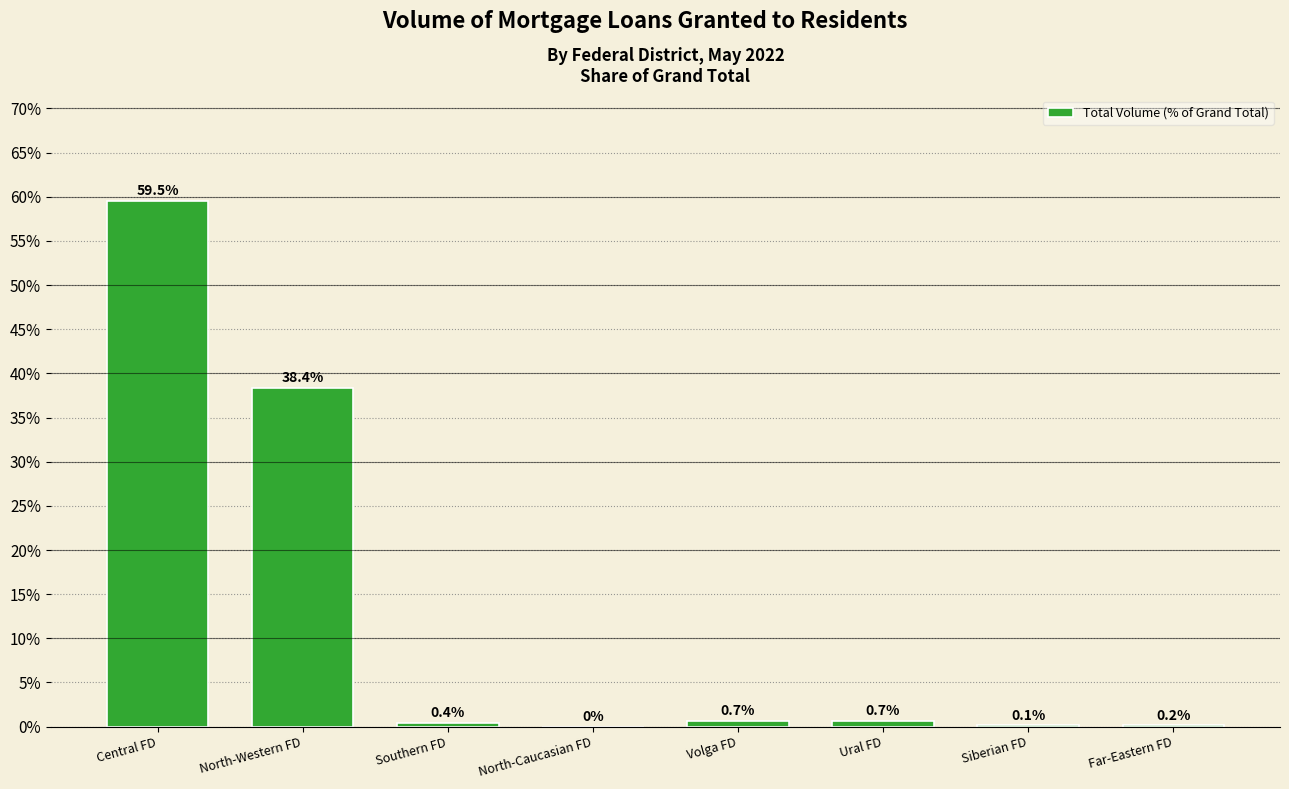

Which label corresponds to the largest value in the chart?

Central FD